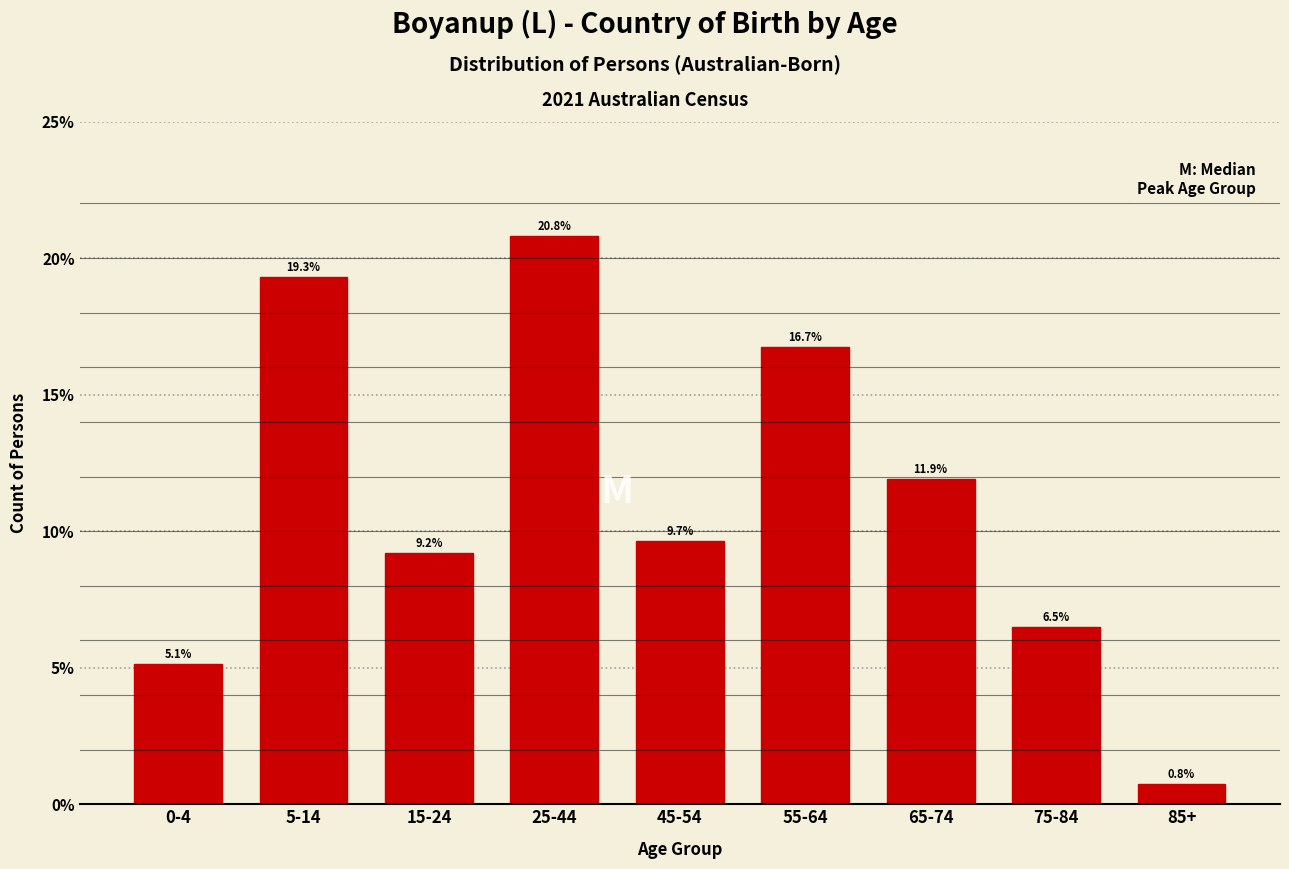

Reading right to left, list all the values displayed in this chart.

0.8	6.5	11.9	16.7	9.7	20.8	9.2	19.3	5.1